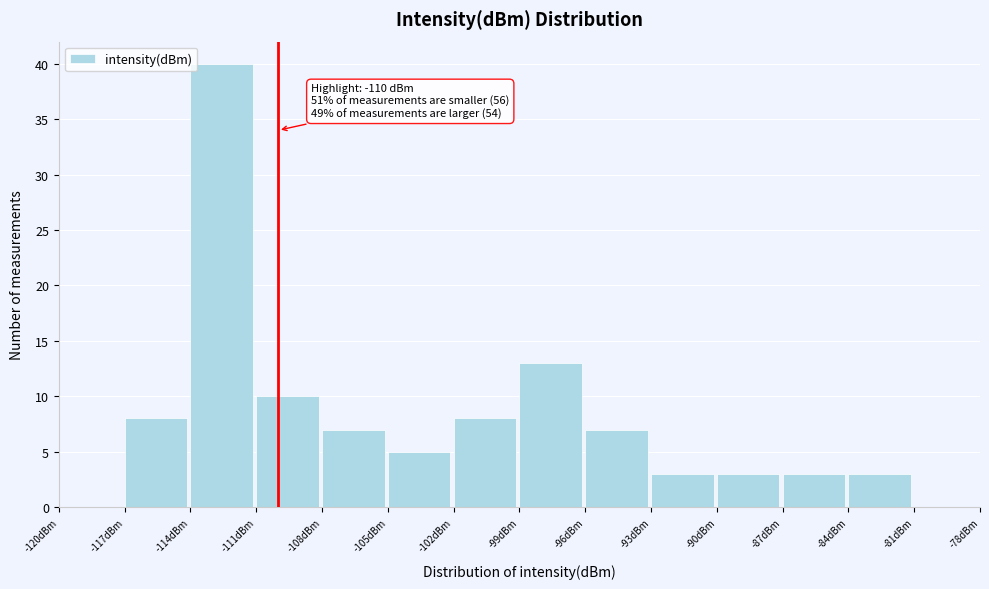

Over which range of the x-axis is the bar tallest?

-114 to -111